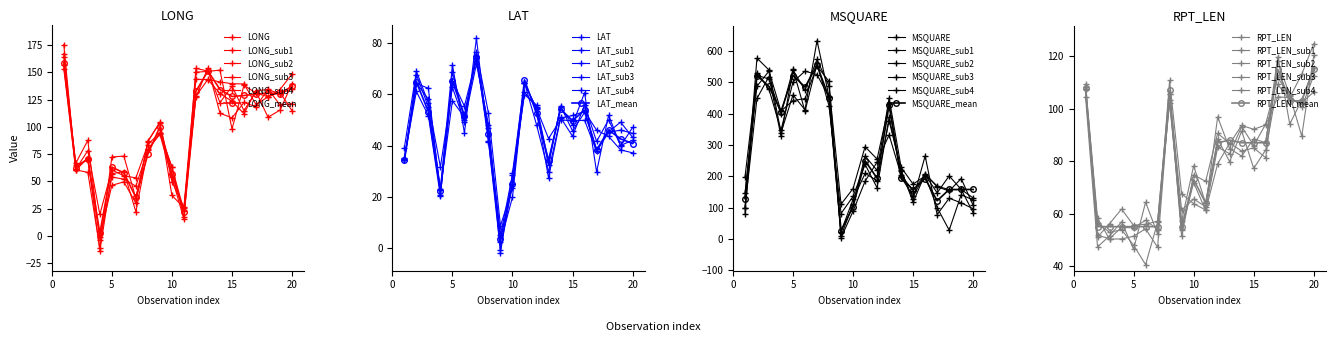

Is it true that MSQUARE equals 522.0 at 5?

True